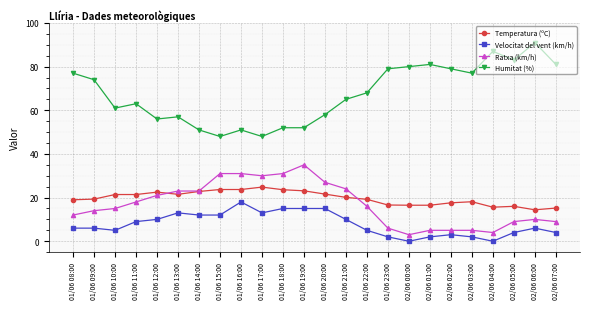

True or false: Velocitat del vent (km/h) and Ratxa (km/h) intersect in this chart.

False